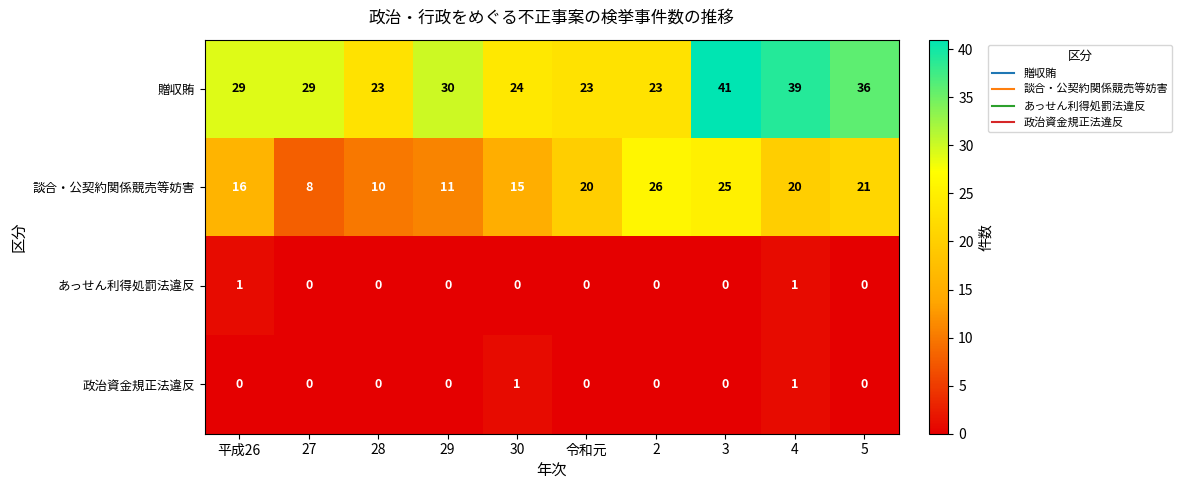

Where is 談合・公契約関係競売等妨害 nearest to the value 17?

平成26